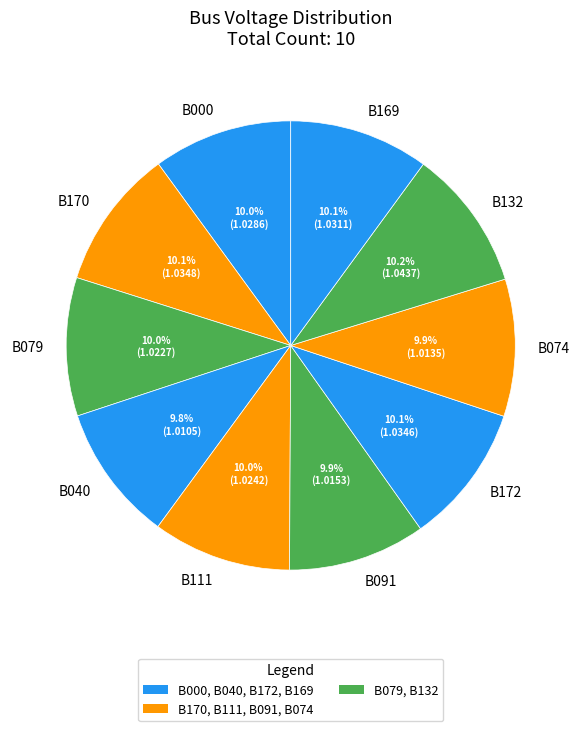

To the nearest percent, what portion does B111 represent?

10%